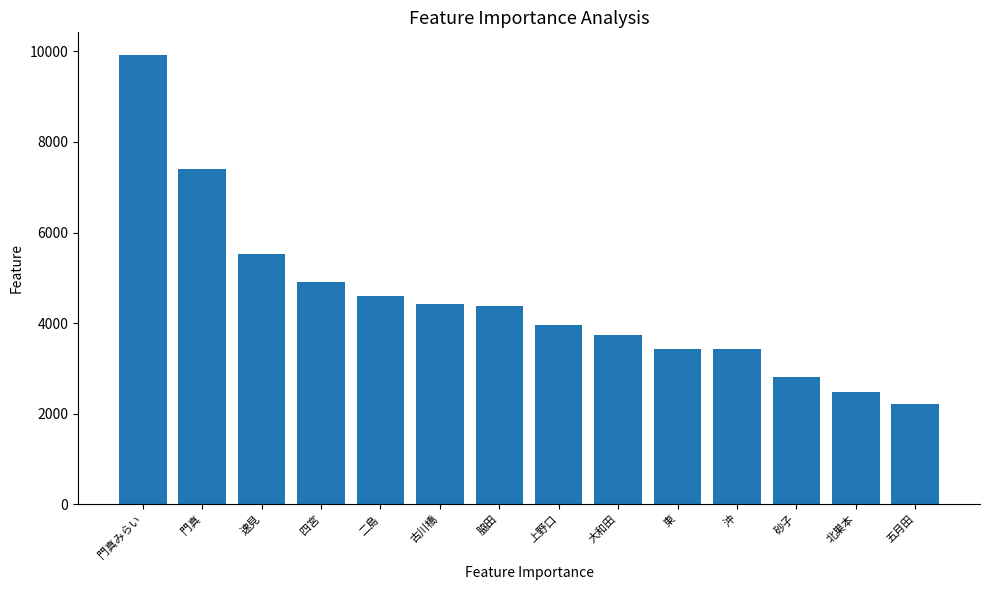

What is the greatest value displayed?

9925